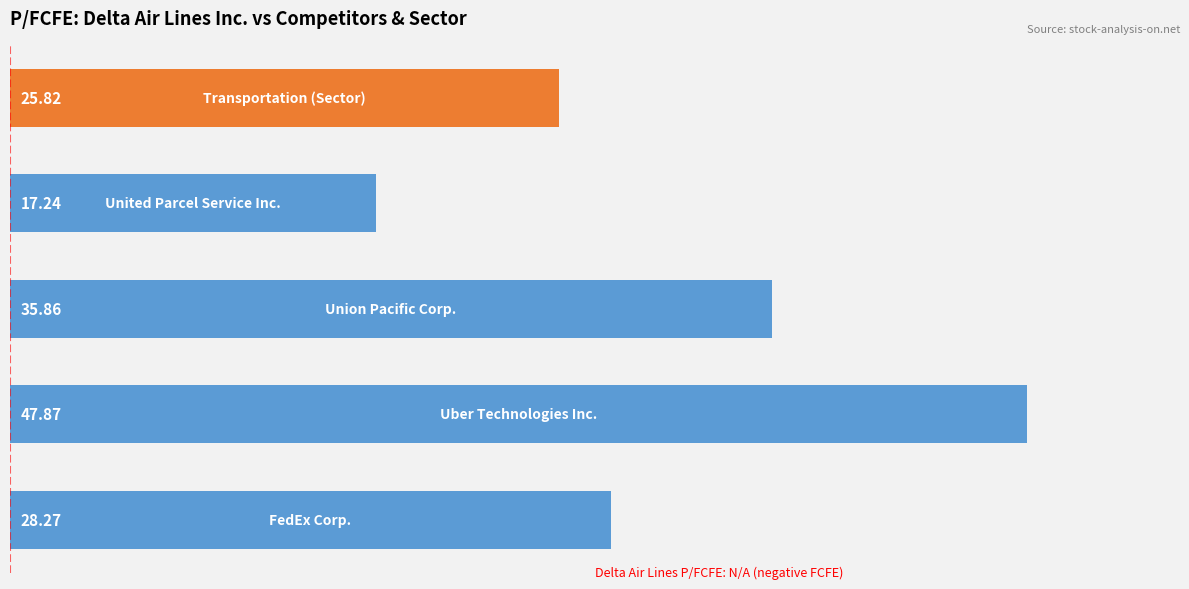

What is the average value?

31.0